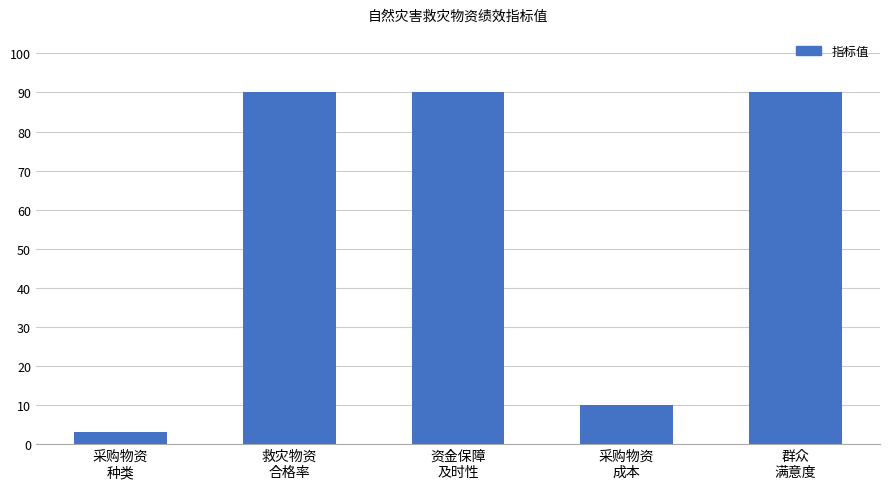

What is the value of the 5th bar from the left?

90